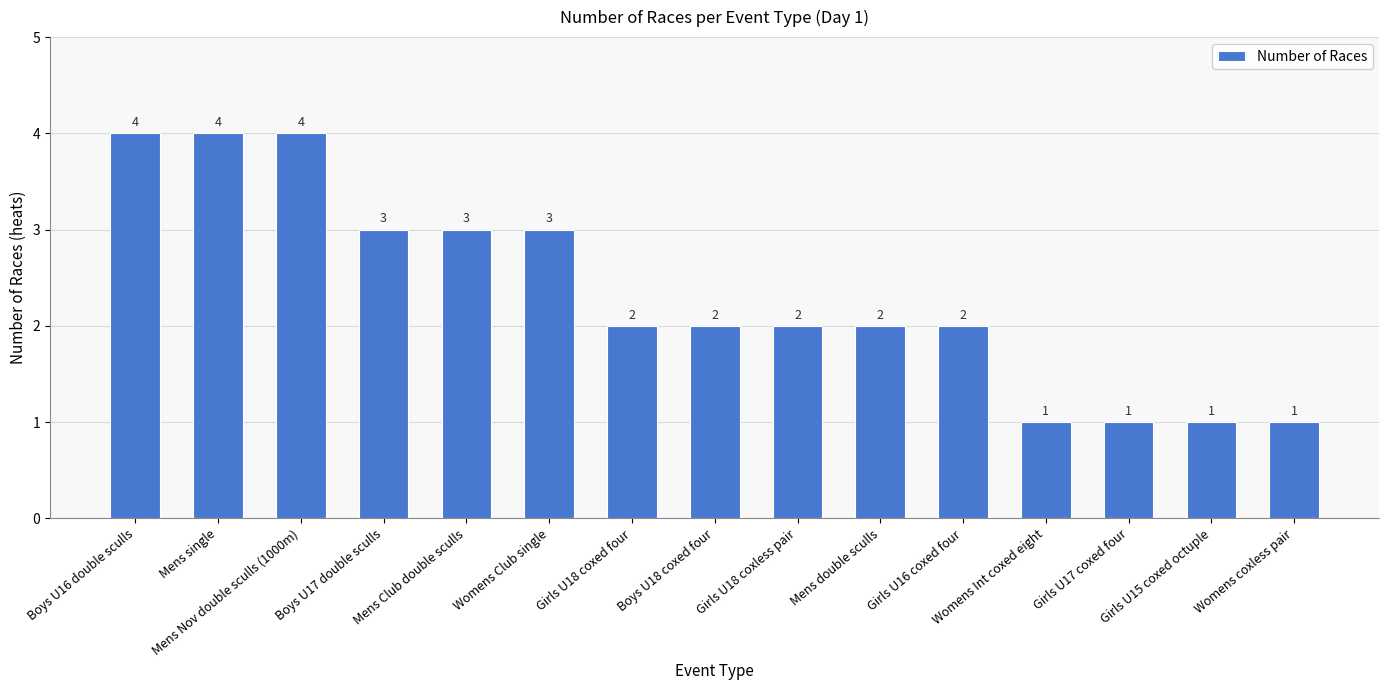

What is the difference between the maximum and minimum values?

3